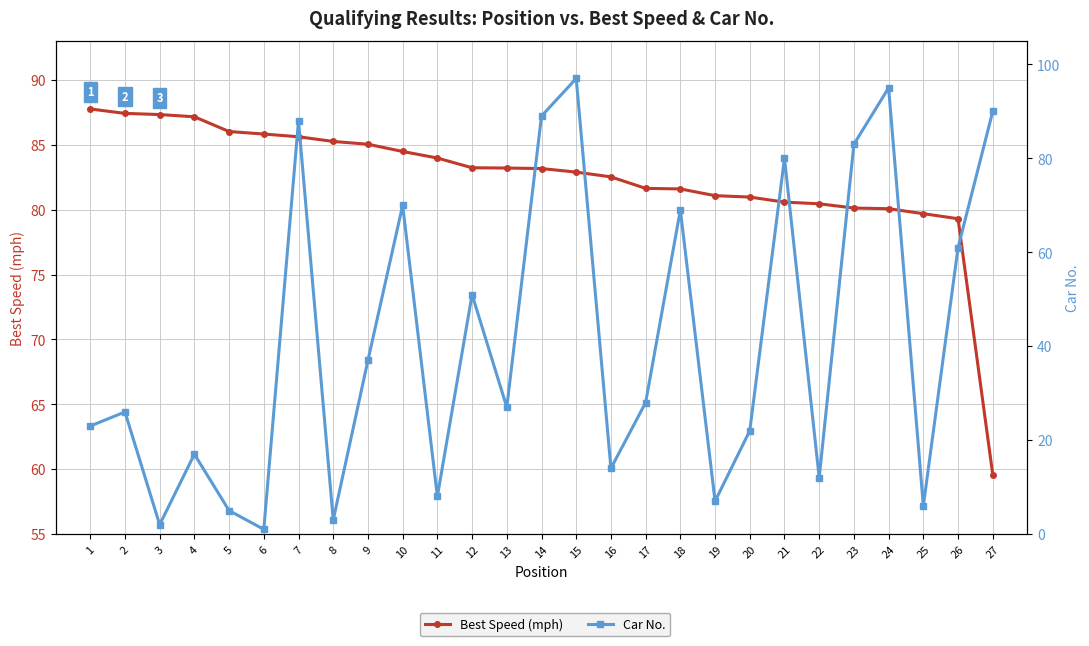

The value of Car No. at 24 is 156.0. True or false?

False